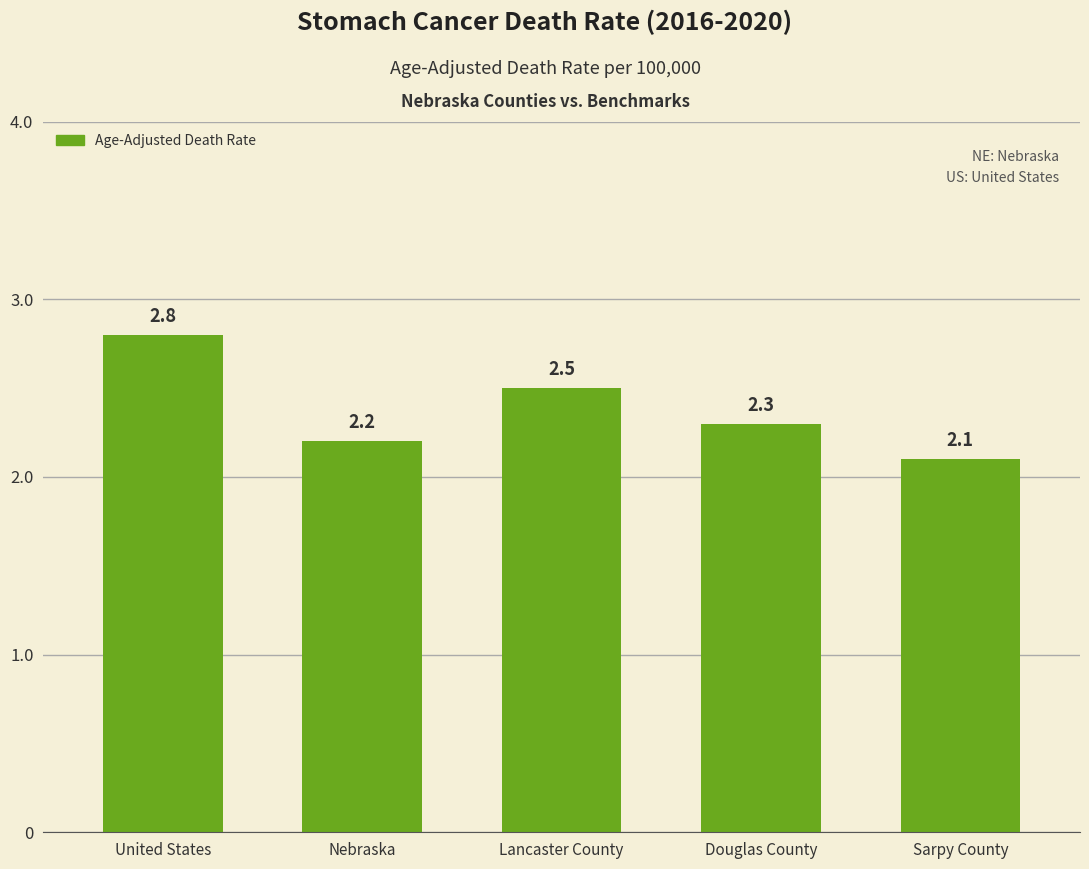

Are the bars grouped side by side (vs. stacked)?

No